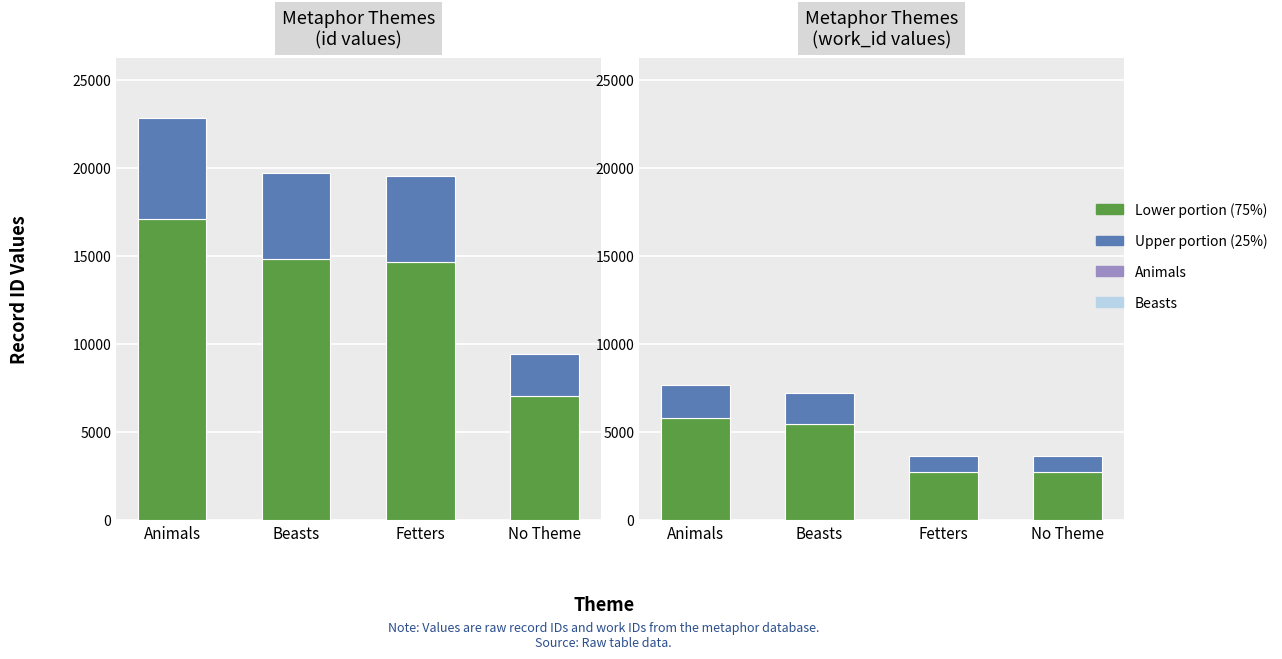

Which series has the largest range (max minus min)?

id (lower)